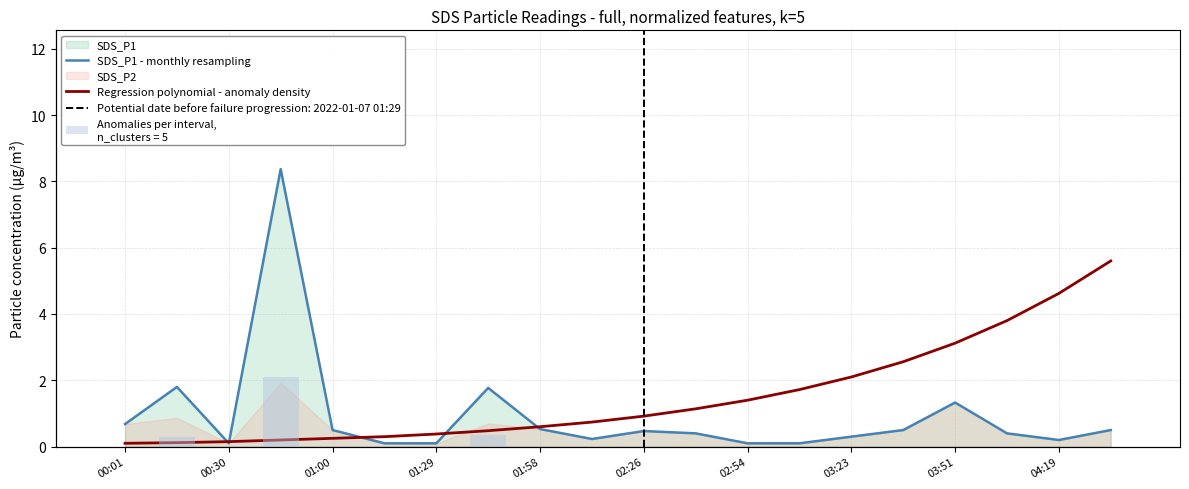

How many data points does each series have?

20